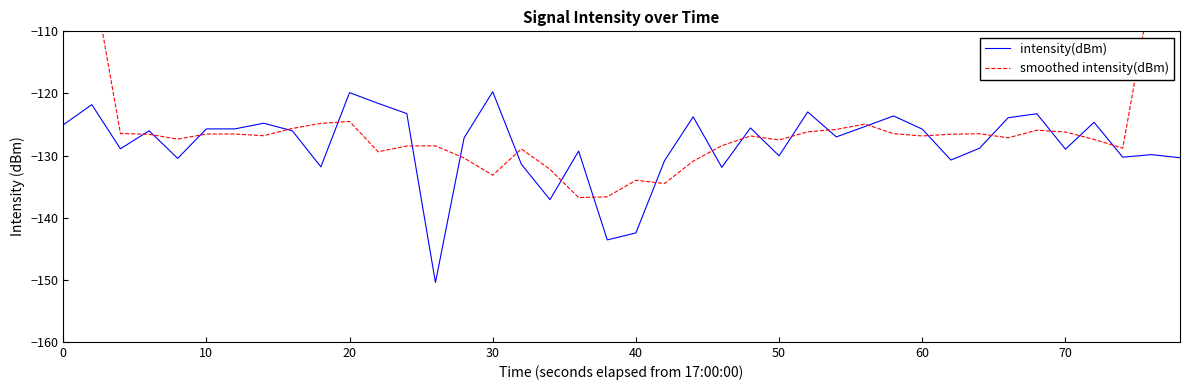

What is the maximum value for intensity(dBm)?

-119.7